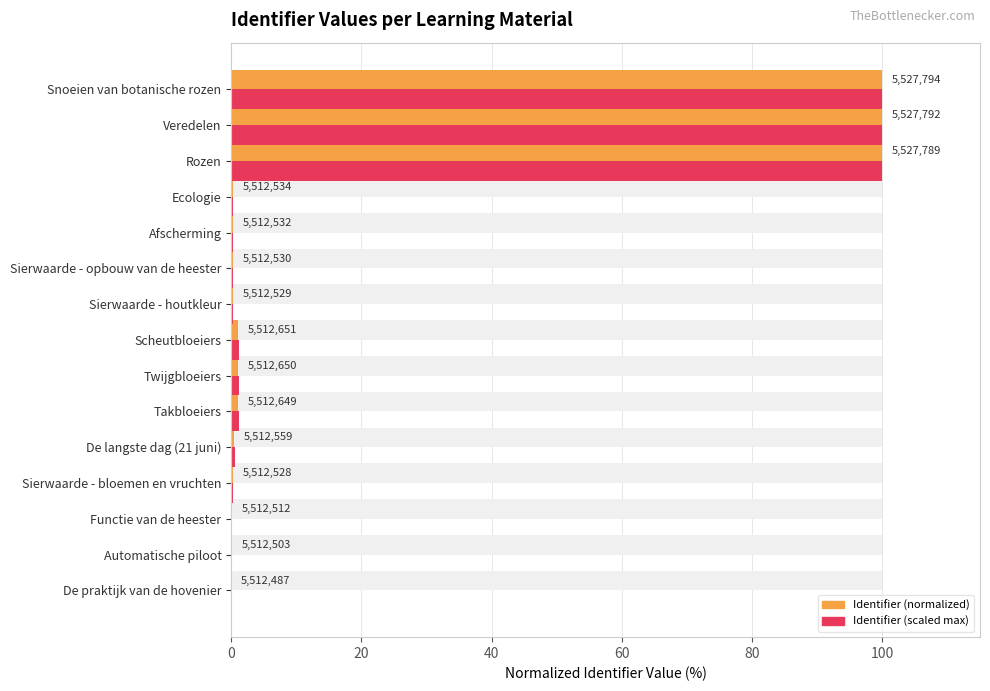

What are all the series names shown in the legend?

Identifier (normalized), Identifier (scaled max)